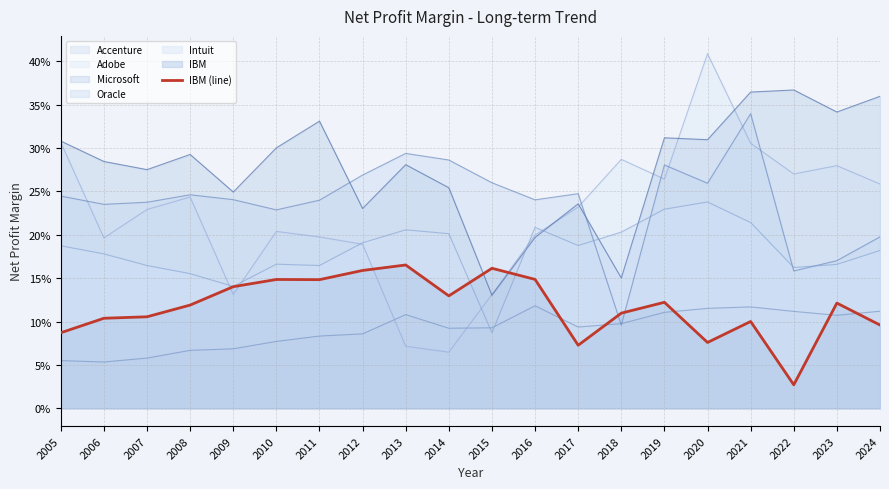

Reading left to right, list all the values displayed in this chart.

0.1	0.1	0.1	0.1	0.1	0.1	0.1	0.2	0.2	0.1	0.2	0.1	0.1	0.1	0.1	0.1	0.1	0.0	0.1	0.1